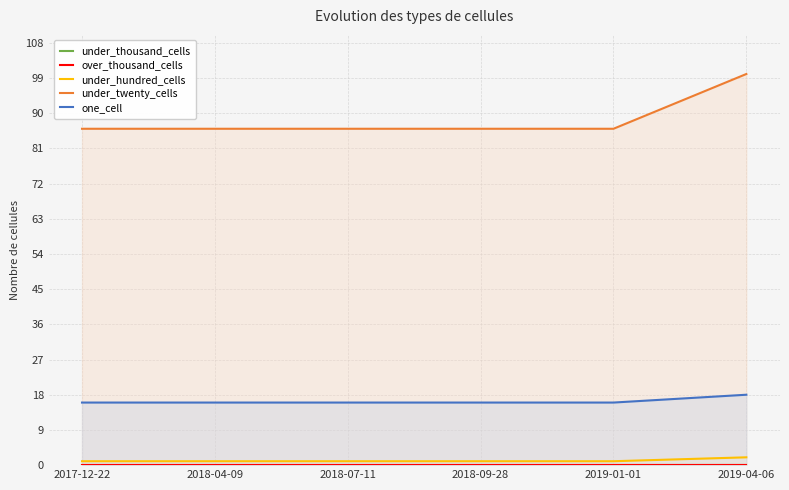

The under_twenty_cells series shows 86 at 2018-04-09. True or false?

True